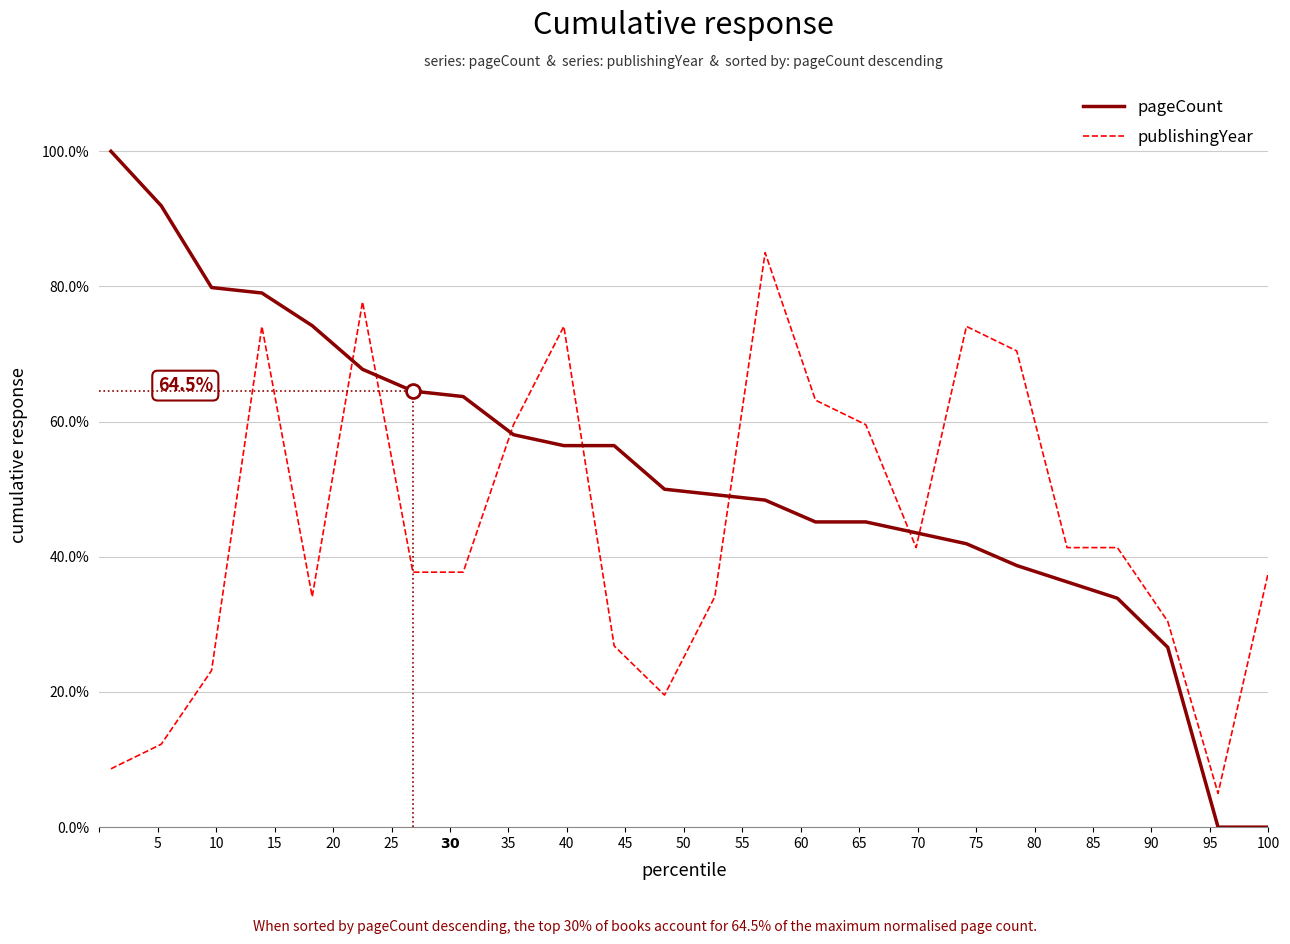

Which series has the widest spread of values?

pageCount